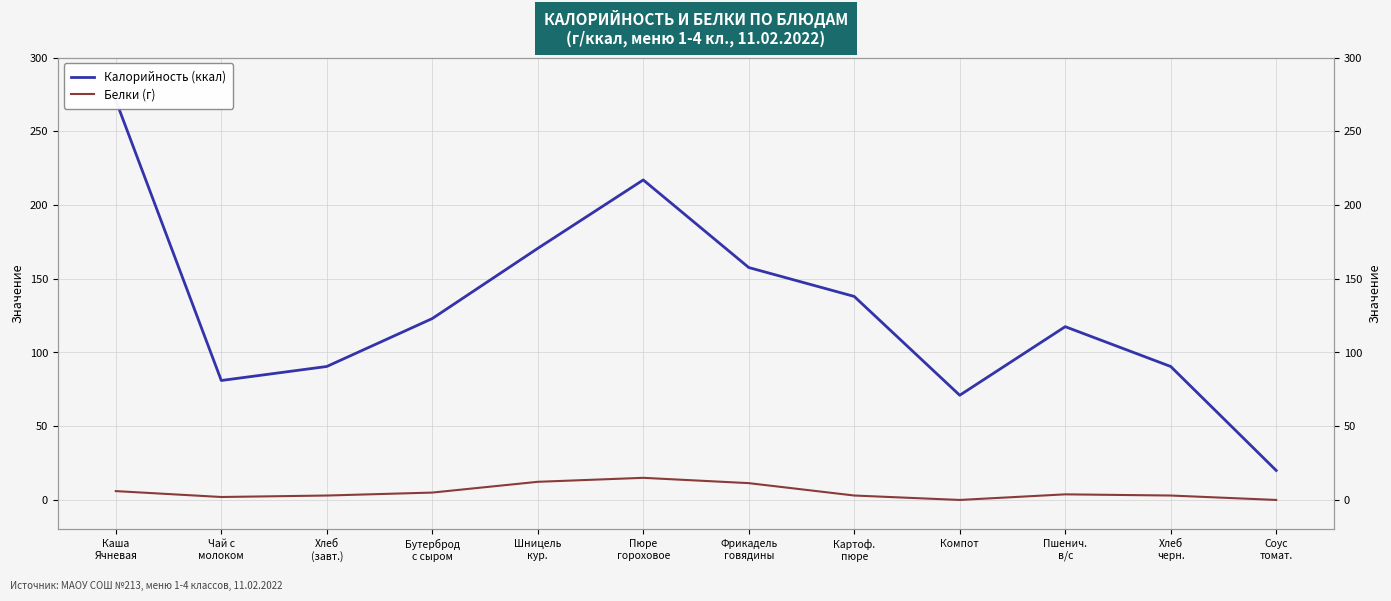

What position from the left is Каша
Ячневая?

1